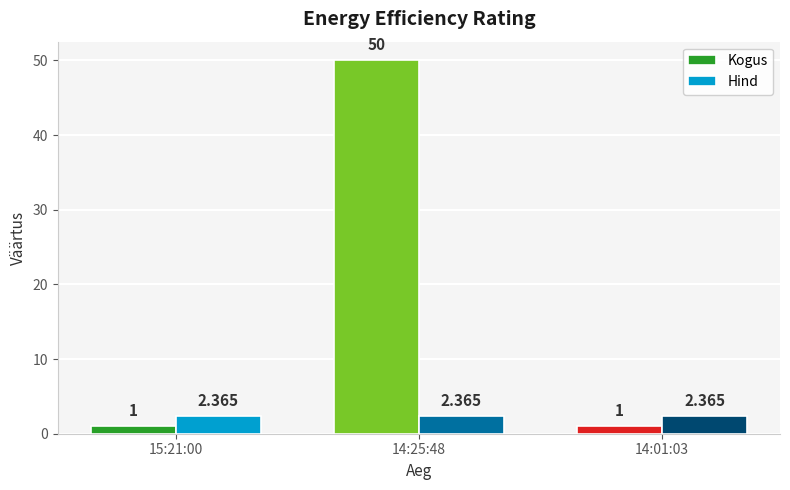

What is the spread (max minus min) of values at 14:25:48?

47.6